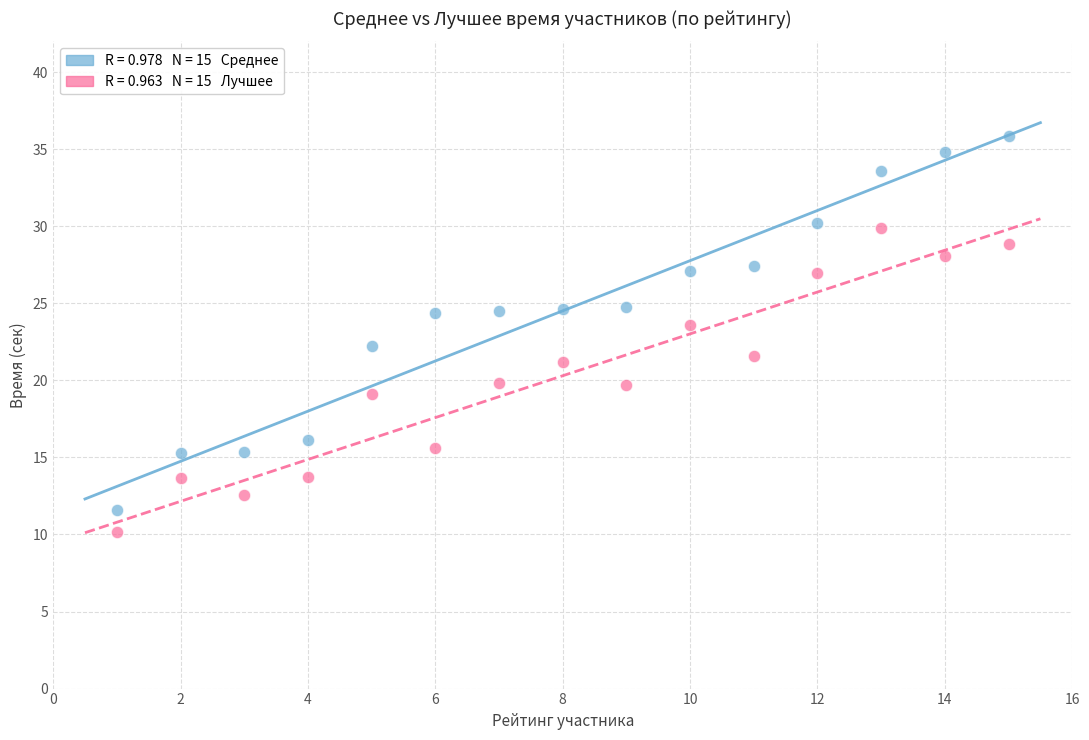

Across all data points, what is the range of Y values (max minus min)?

25.7